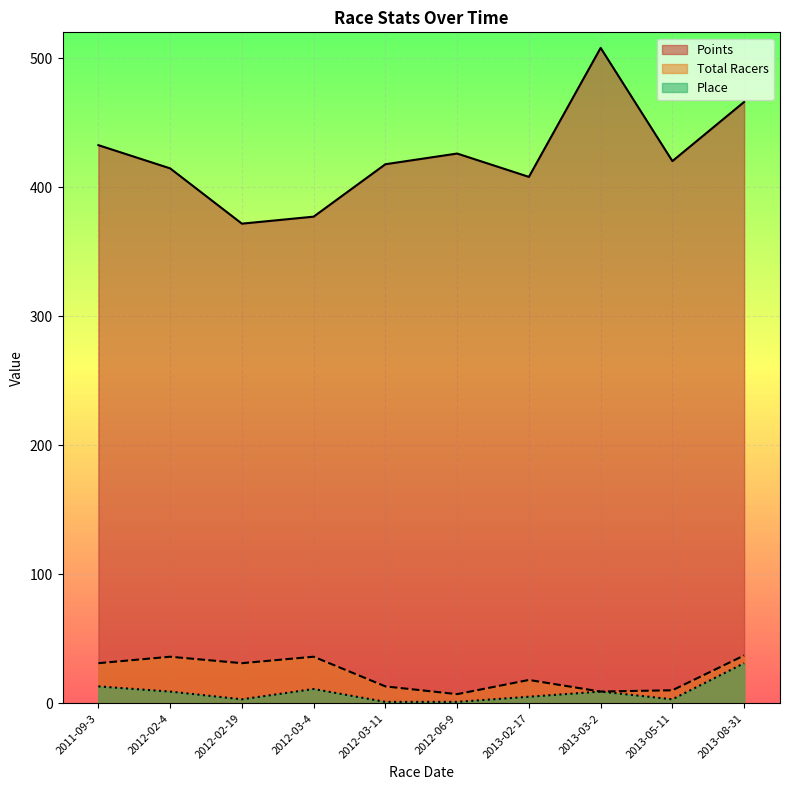

Does the chart display data point markers on the line(s)?

No